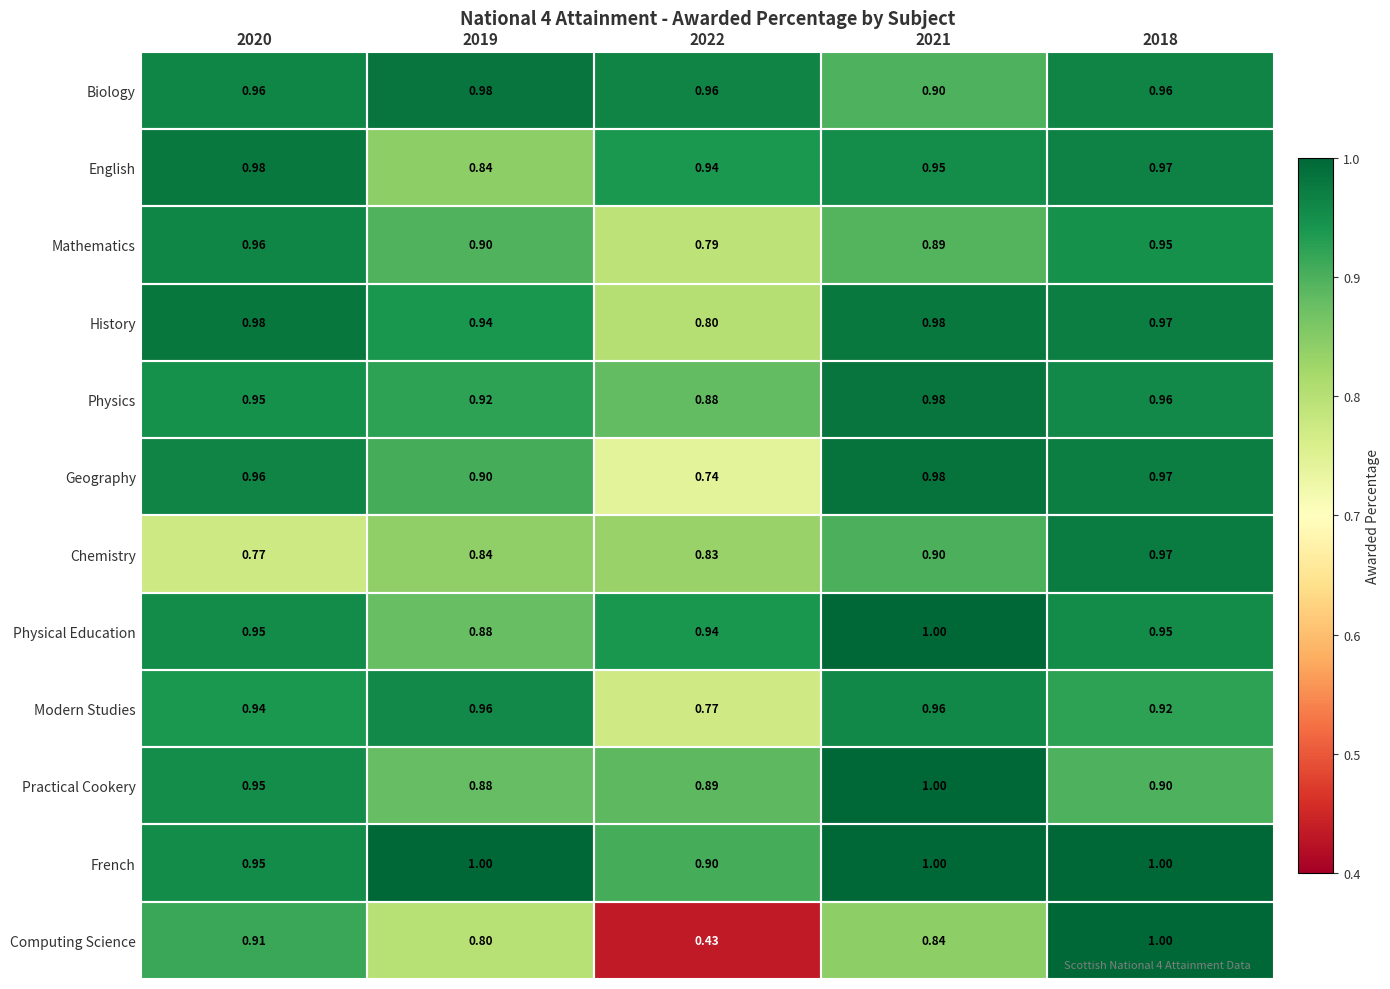

Which series changed the most between 2020 and 2022?

Computing Science